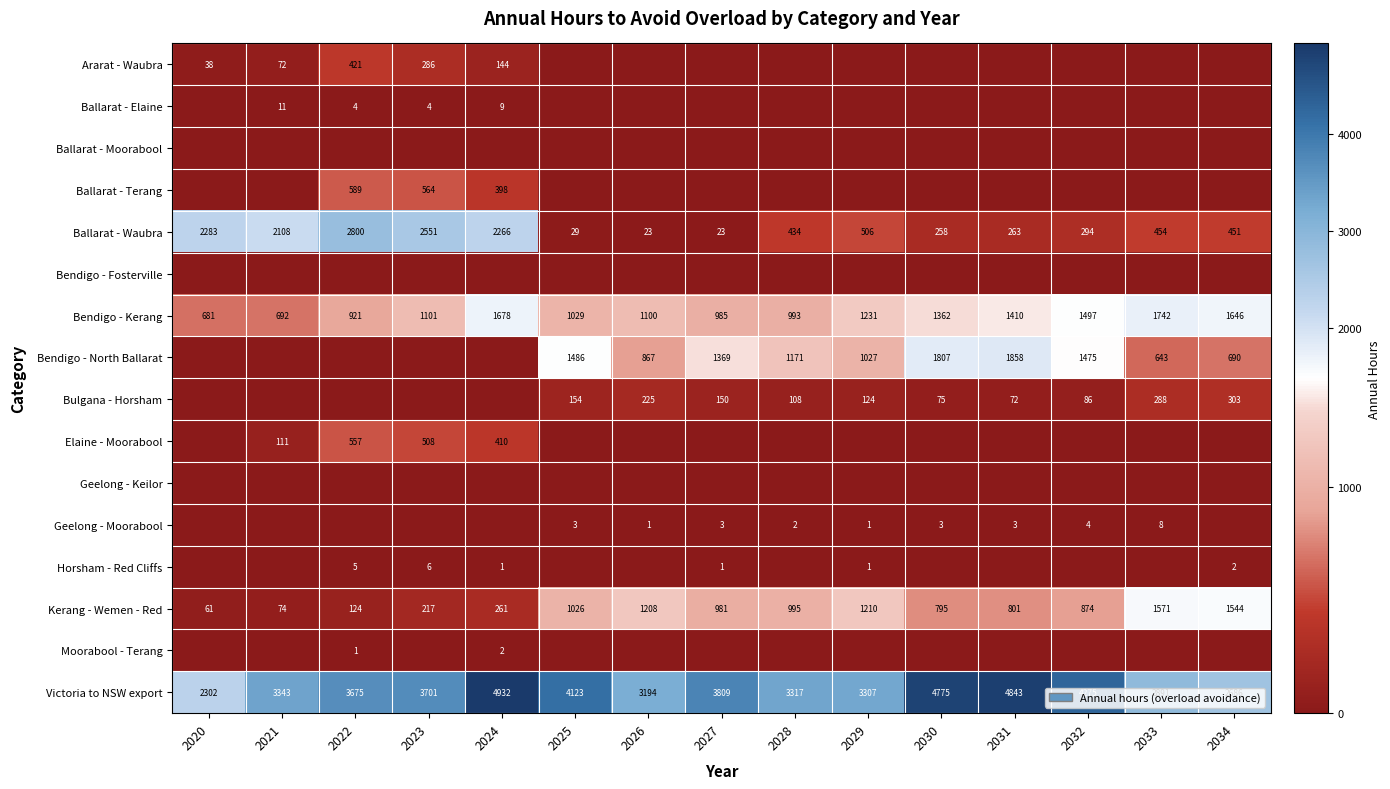

Is the value of Bulgana - Horsham at 2033 greater than the value of Ballarat - Waubra at 2034?

No